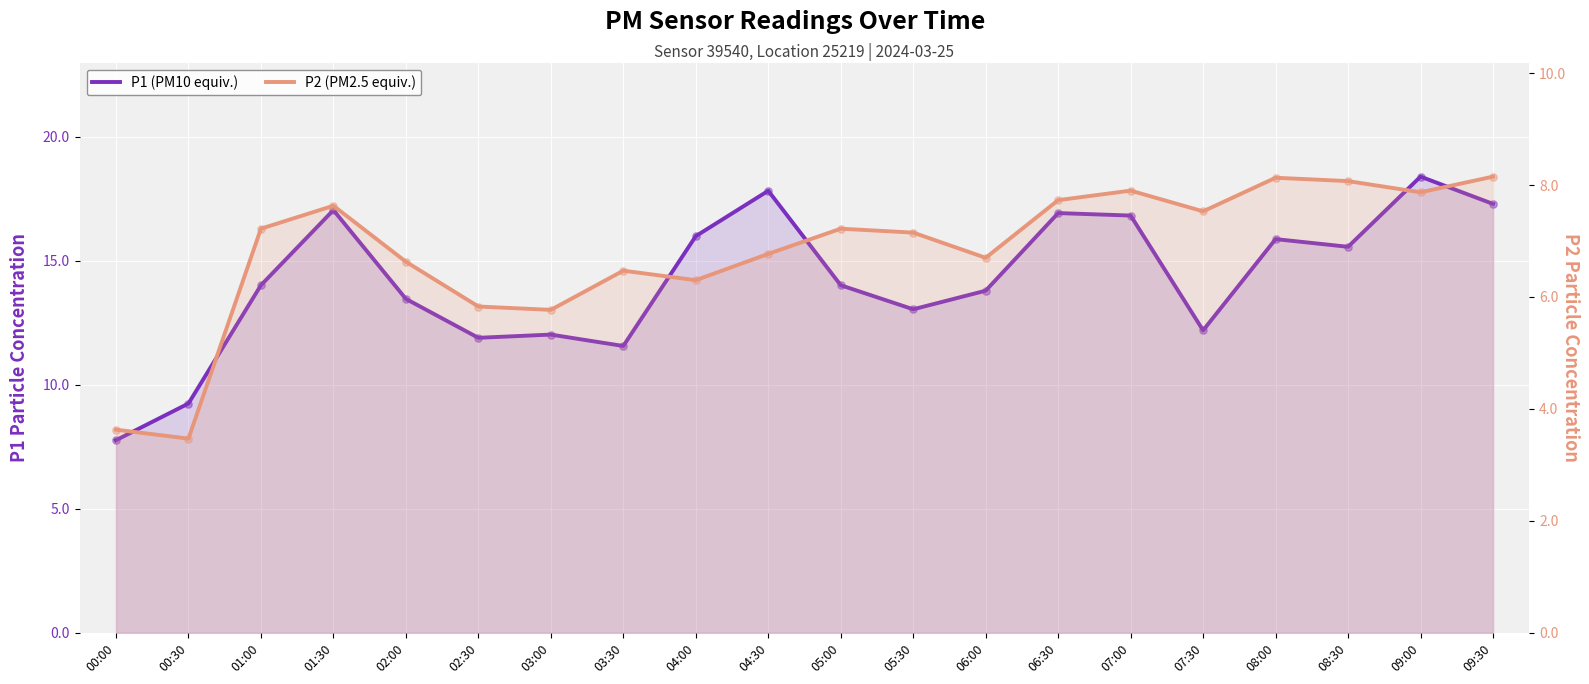

Which series has the largest Y range (max minus min)?

P1 (PM10 equiv.)